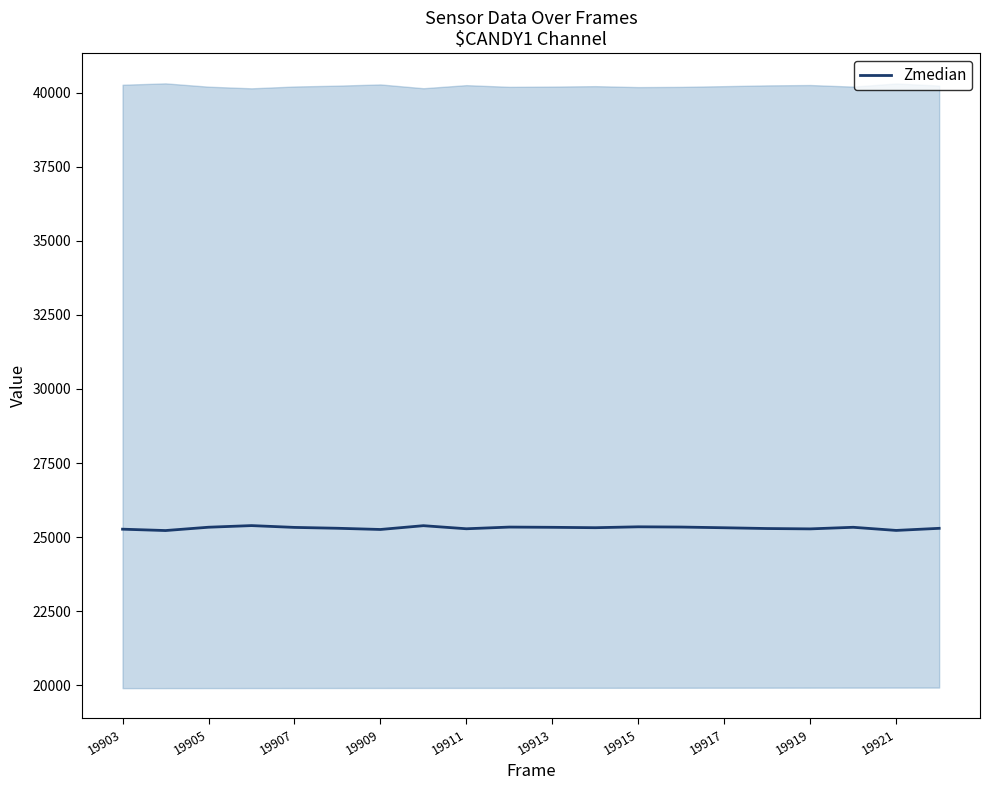

What is the sum of all values?

506181